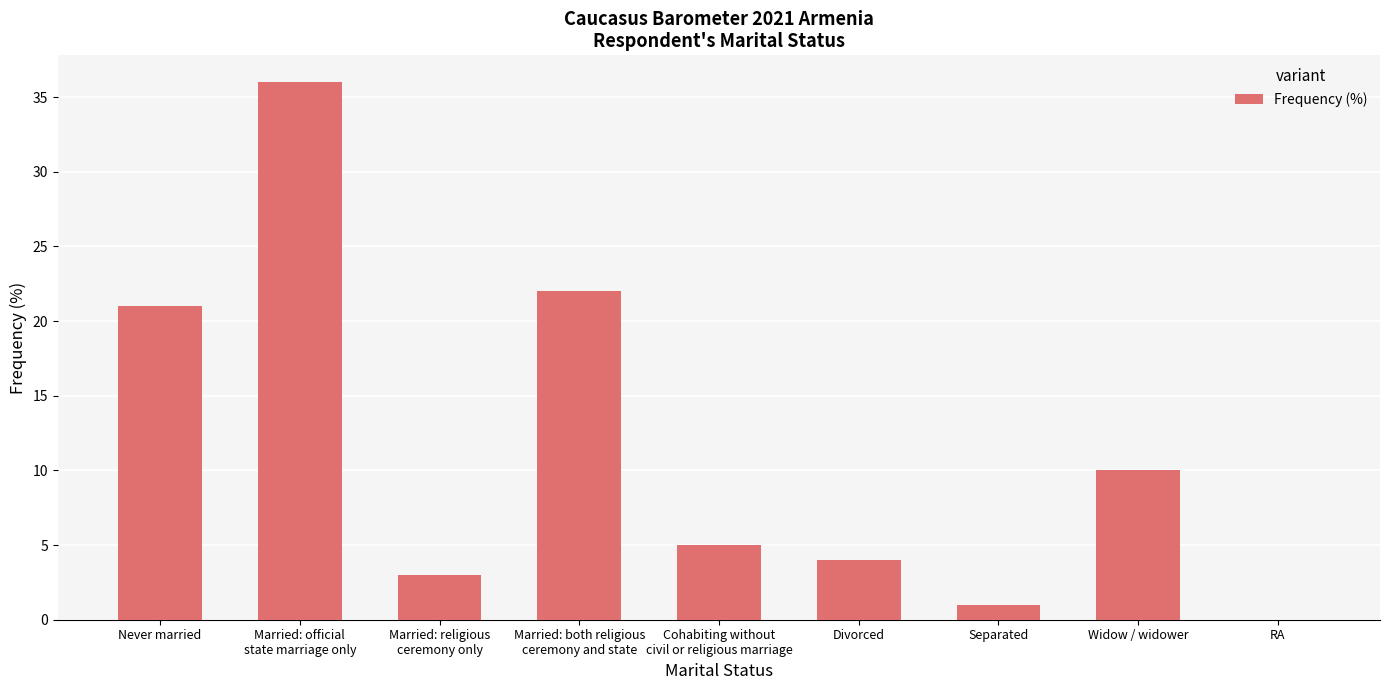

Count the number of data series in this chart.

1